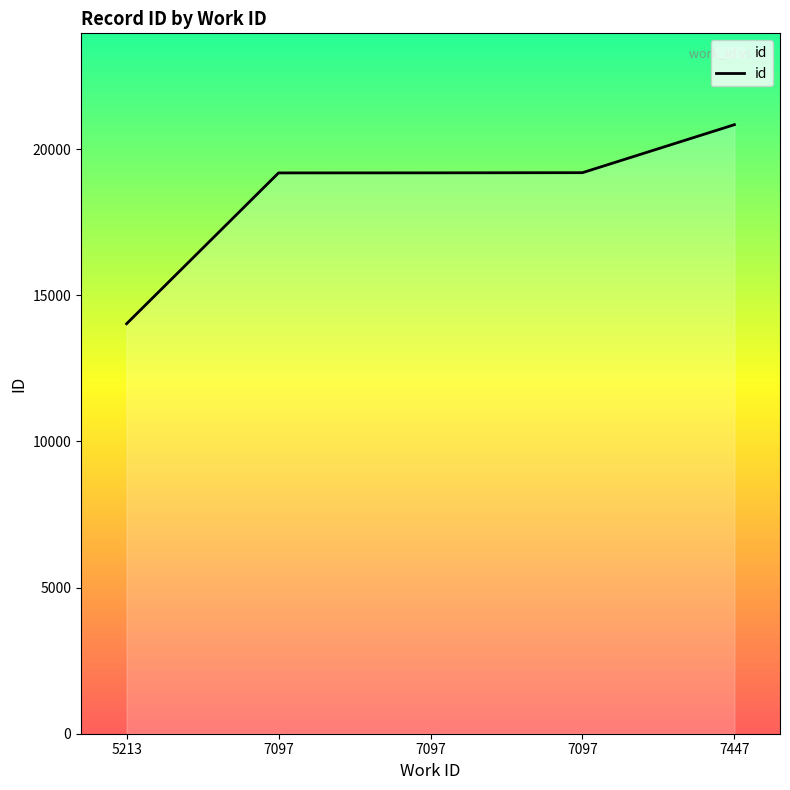

What is the difference between the maximum and minimum values?

6811